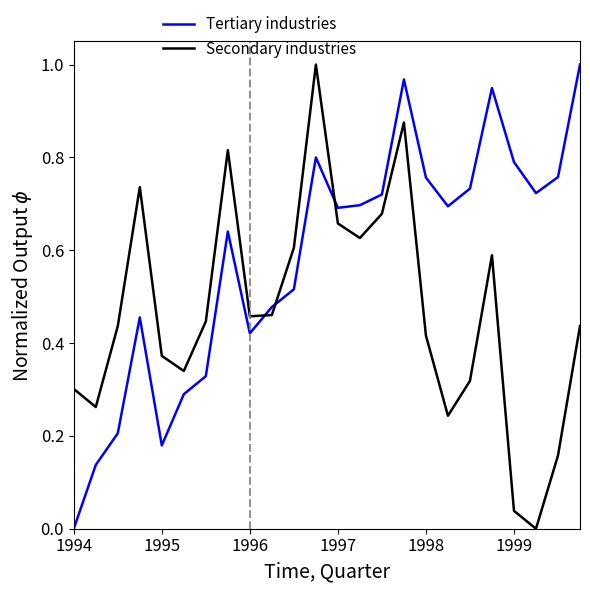

Which series ends up on top after the final intersection of Secondary industries and Tertiary industries?

Tertiary industries